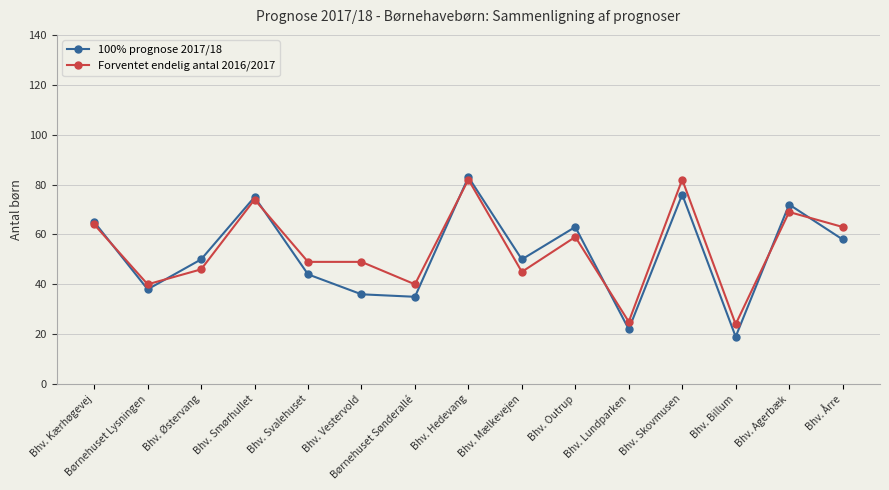

Where does the Forventet endelig antal 2016/2017 series first go above 49?

Bhv. Kærhøgevej